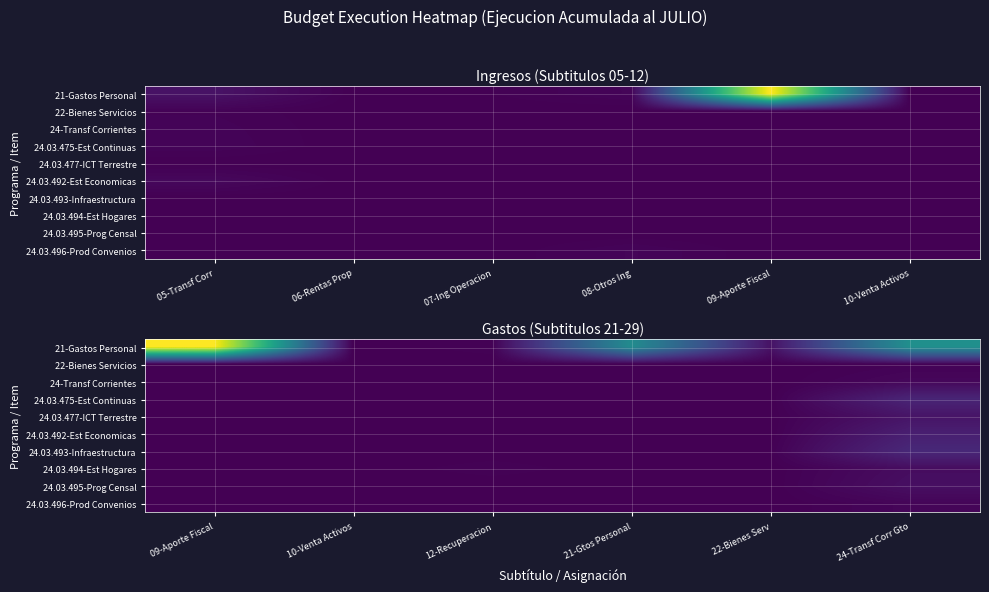

Which has a higher value, 24-Transf Corr Gto or 12-Recuperacion?

24-Transf Corr Gto